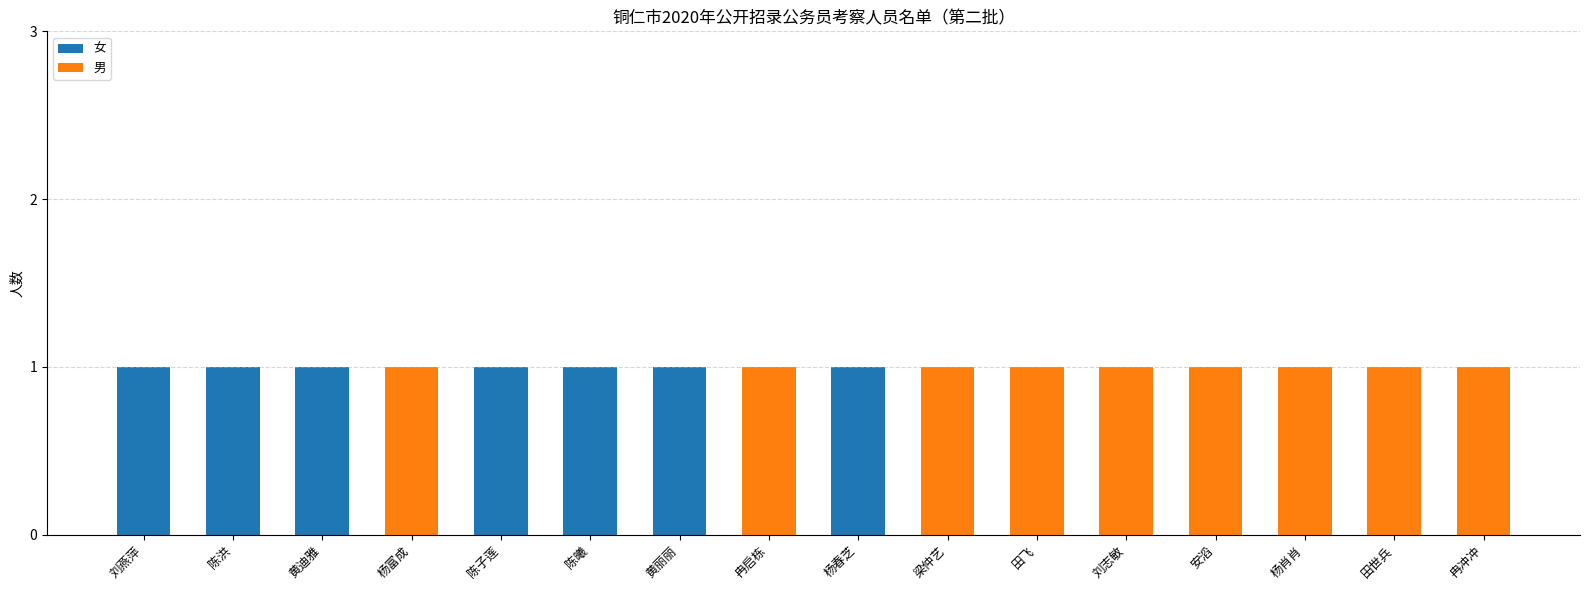

Are the bars grouped side by side (vs. stacked)?

No